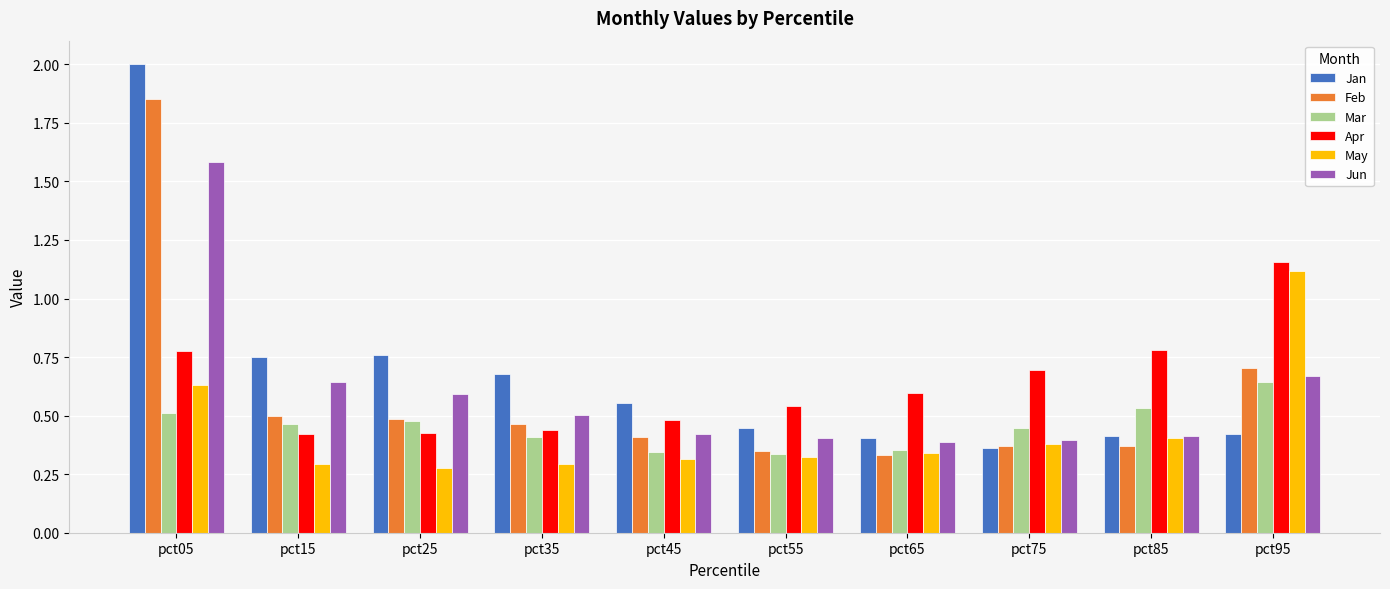

True or false: Jun has a value of 0.5 at pct95.

False